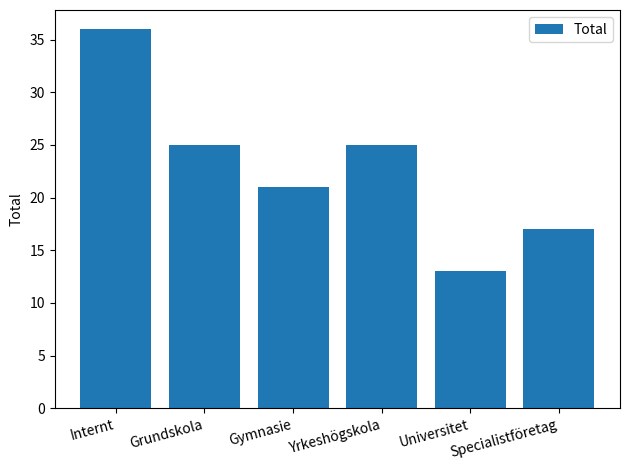

Reading left to right, transcribe all the data shown in this chart.

36	25	21	25	13	17